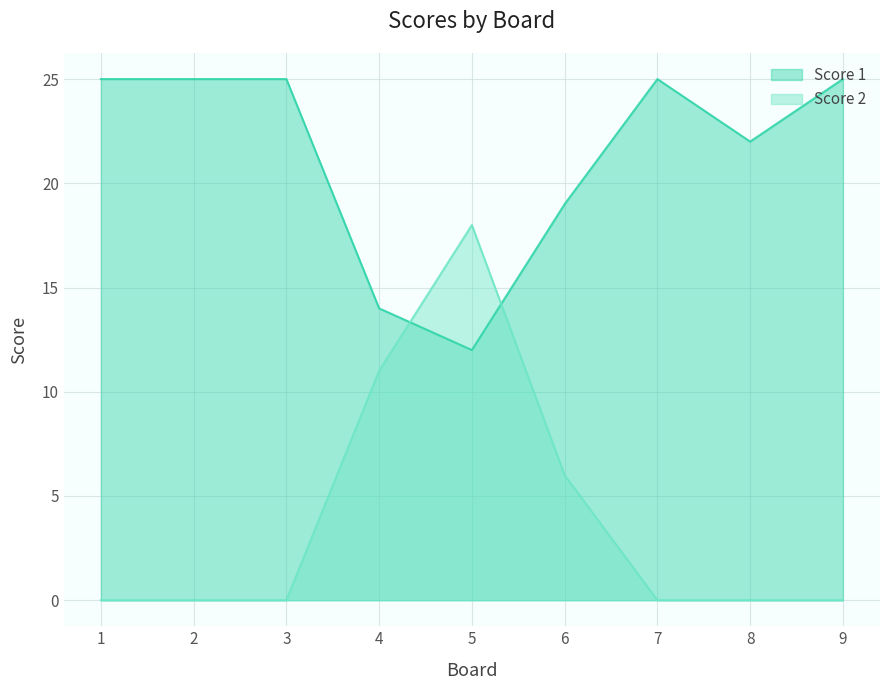

At how many categories does at least one series exceed 1?

9